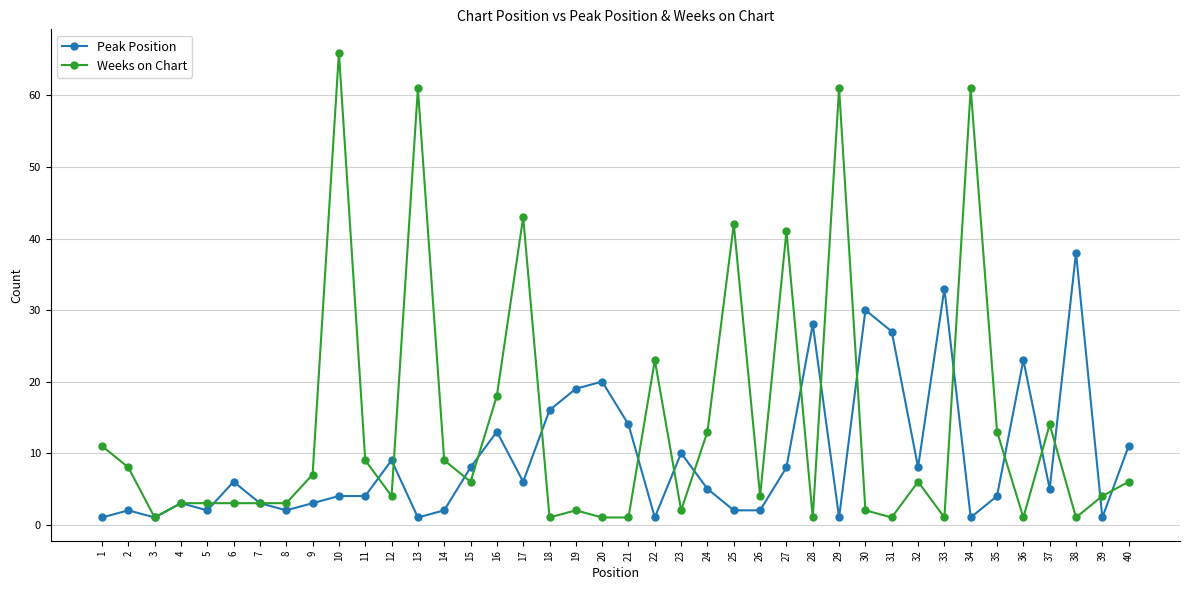

How many distinct data groups are displayed?

2